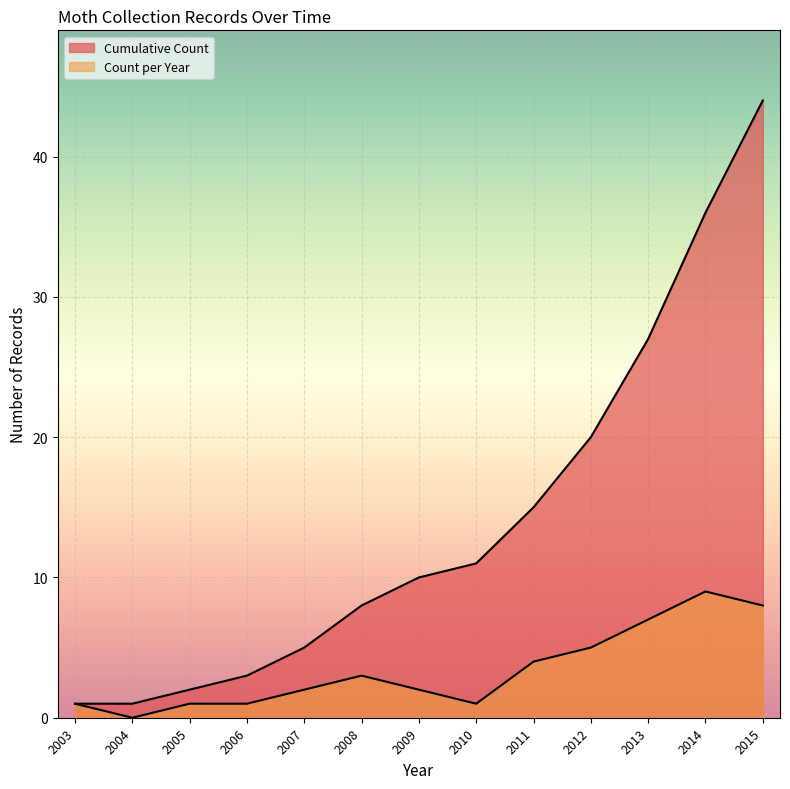

Which series has the widest spread of values?

Cumulative Count